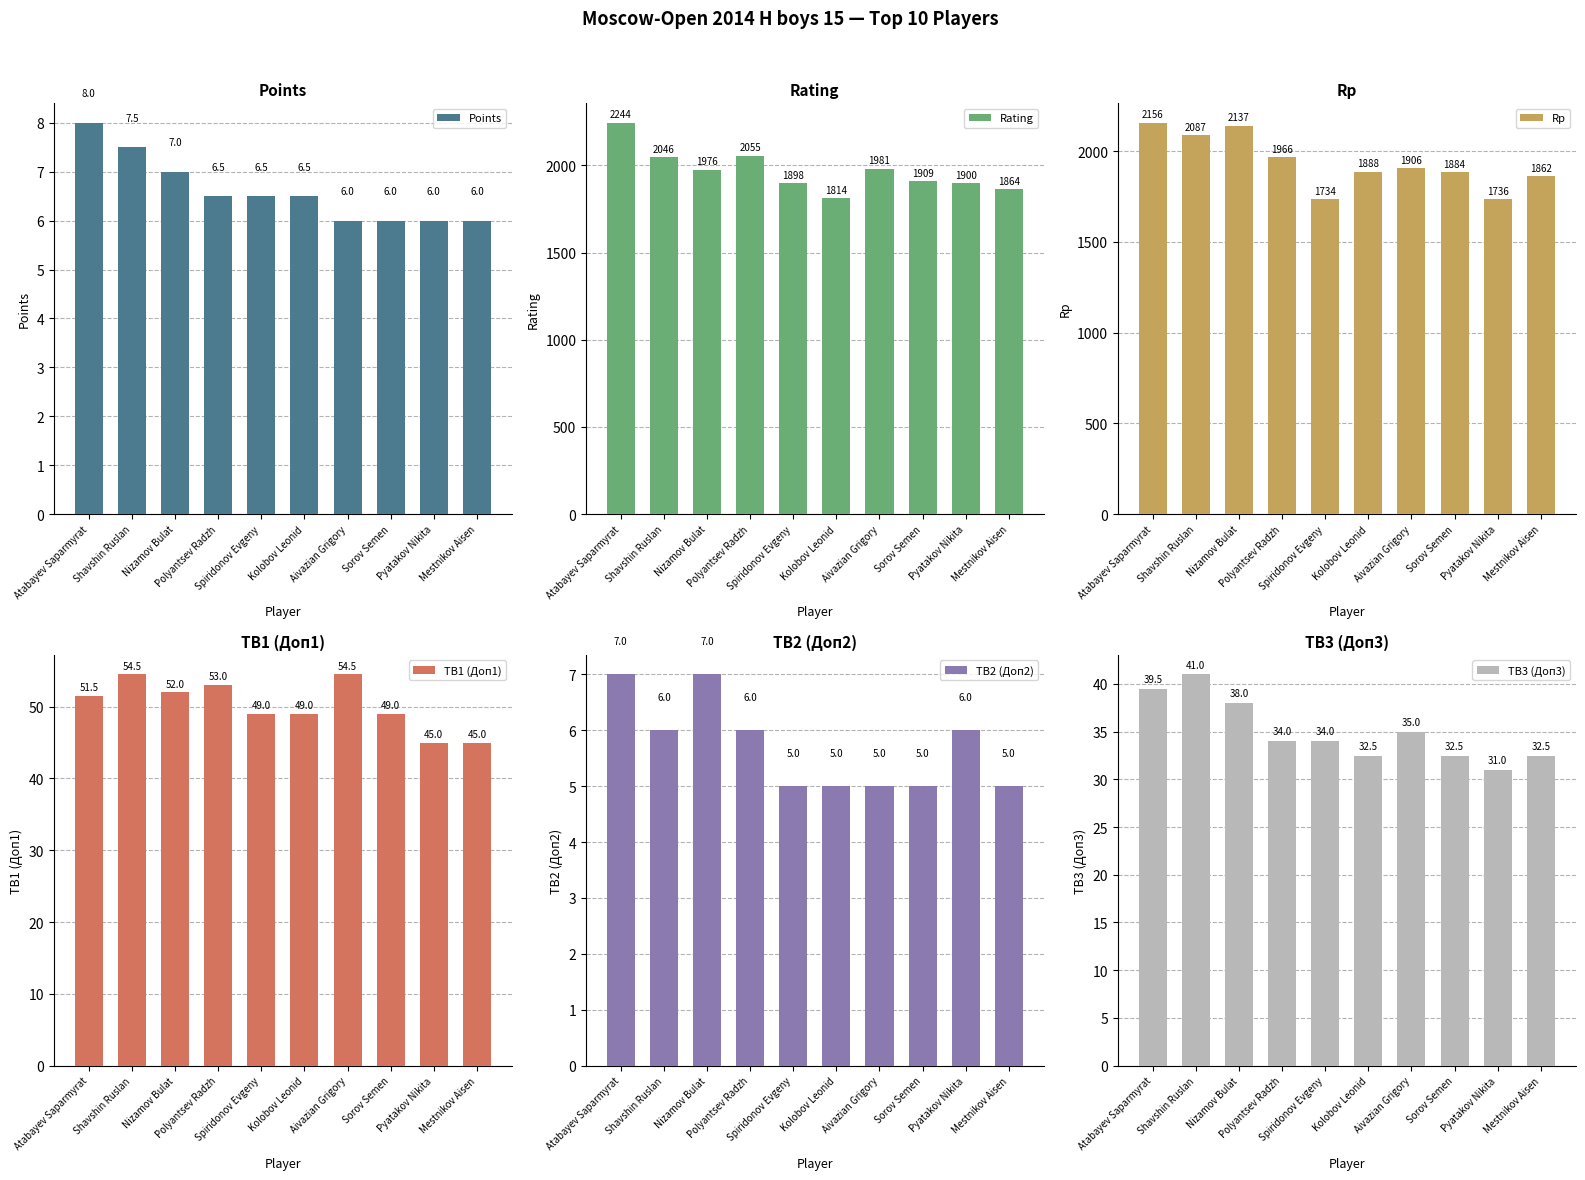

Reading left to right, extract all data points from this chart.

Points: Atabayev Saparmyrat=8.0	Shavshin Ruslan=7.5	Nizamov Bulat=7.0	Polyantsev Radzh=6.5	Spiridonov Evgeny=6.5	Kolobov Leonid=6.5	Aivazian Grigory=6.0	Sorov Semen=6.0	Pyatakov Nikita=6.0	Mestnikov Aisen=6.0
Rating: Atabayev Saparmyrat=2244.0	Shavshin Ruslan=2046.0	Nizamov Bulat=1976.0	Polyantsev Radzh=2055.0	Spiridonov Evgeny=1898.0	Kolobov Leonid=1814.0	Aivazian Grigory=1981.0	Sorov Semen=1909.0	Pyatakov Nikita=1900.0	Mestnikov Aisen=1864.0
Rp: Atabayev Saparmyrat=2156.0	Shavshin Ruslan=2087.0	Nizamov Bulat=2137.0	Polyantsev Radzh=1966.0	Spiridonov Evgeny=1734.0	Kolobov Leonid=1888.0	Aivazian Grigory=1906.0	Sorov Semen=1884.0	Pyatakov Nikita=1736.0	Mestnikov Aisen=1862.0
TB1 (Доп1): Atabayev Saparmyrat=51.5	Shavshin Ruslan=54.5	Nizamov Bulat=52.0	Polyantsev Radzh=53.0	Spiridonov Evgeny=49.0	Kolobov Leonid=49.0	Aivazian Grigory=54.5	Sorov Semen=49.0	Pyatakov Nikita=45.0	Mestnikov Aisen=45.0
TB2 (Доп2): Atabayev Saparmyrat=7.0	Shavshin Ruslan=6.0	Nizamov Bulat=7.0	Polyantsev Radzh=6.0	Spiridonov Evgeny=5.0	Kolobov Leonid=5.0	Aivazian Grigory=5.0	Sorov Semen=5.0	Pyatakov Nikita=6.0	Mestnikov Aisen=5.0
TB3 (Доп3): Atabayev Saparmyrat=39.5	Shavshin Ruslan=41.0	Nizamov Bulat=38.0	Polyantsev Radzh=34.0	Spiridonov Evgeny=34.0	Kolobov Leonid=32.5	Aivazian Grigory=35.0	Sorov Semen=32.5	Pyatakov Nikita=31.0	Mestnikov Aisen=32.5